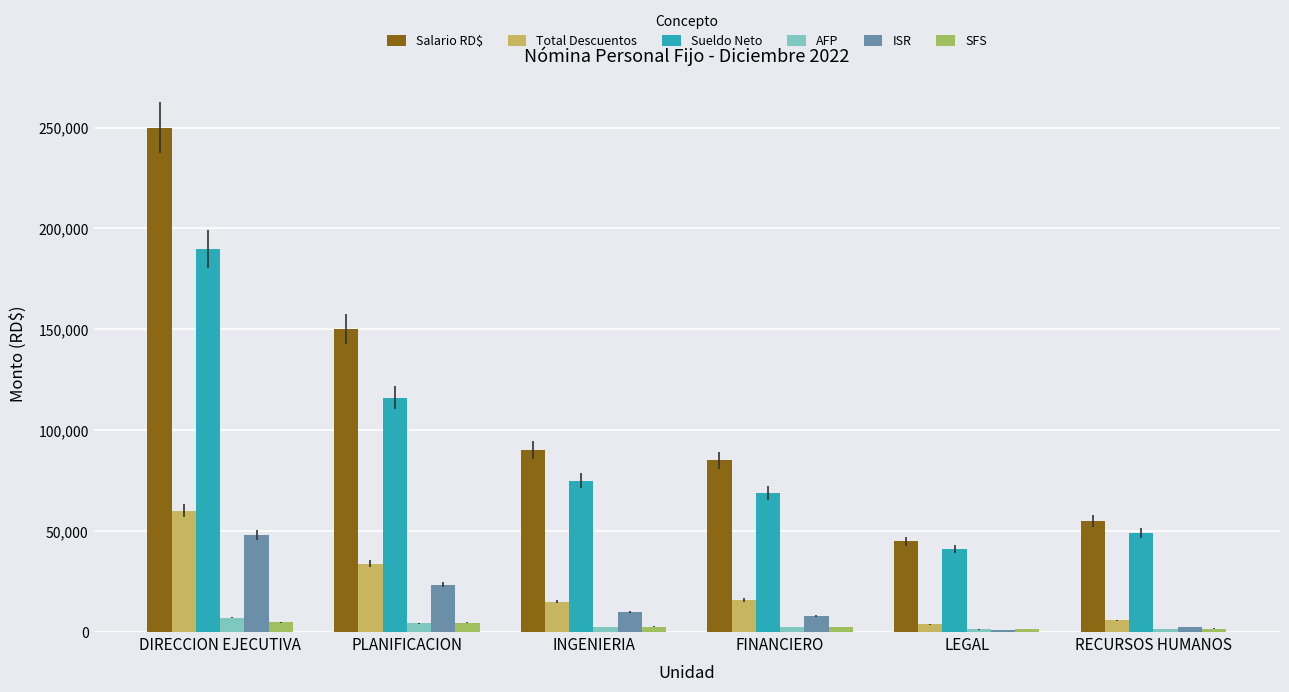

What are all the series names shown in the legend?

Salario RD$, Total Descuentos, Sueldo Neto, AFP, ISR, SFS